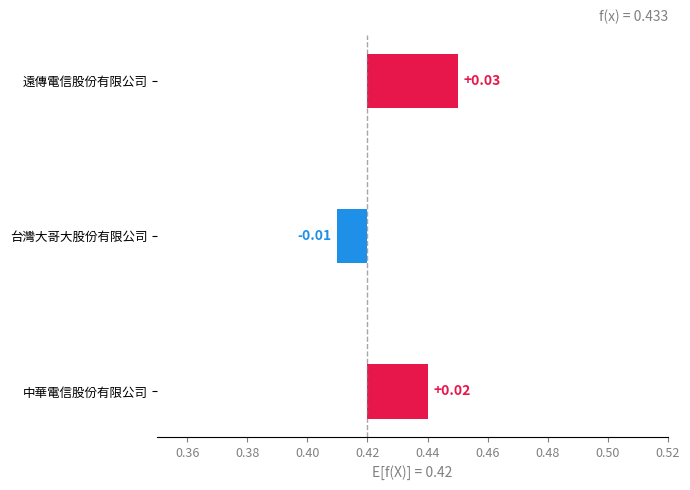

How many values exceed 0?

2